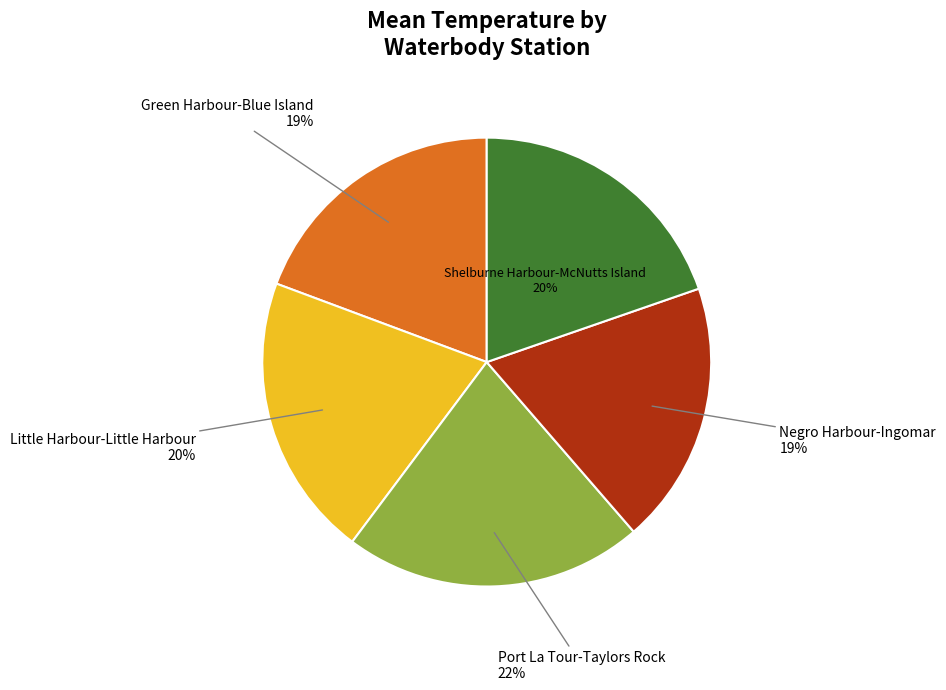

Which has a higher value, Port La Tour-Taylors Rock or Little Harbour-Little Harbour?

Port La Tour-Taylors Rock